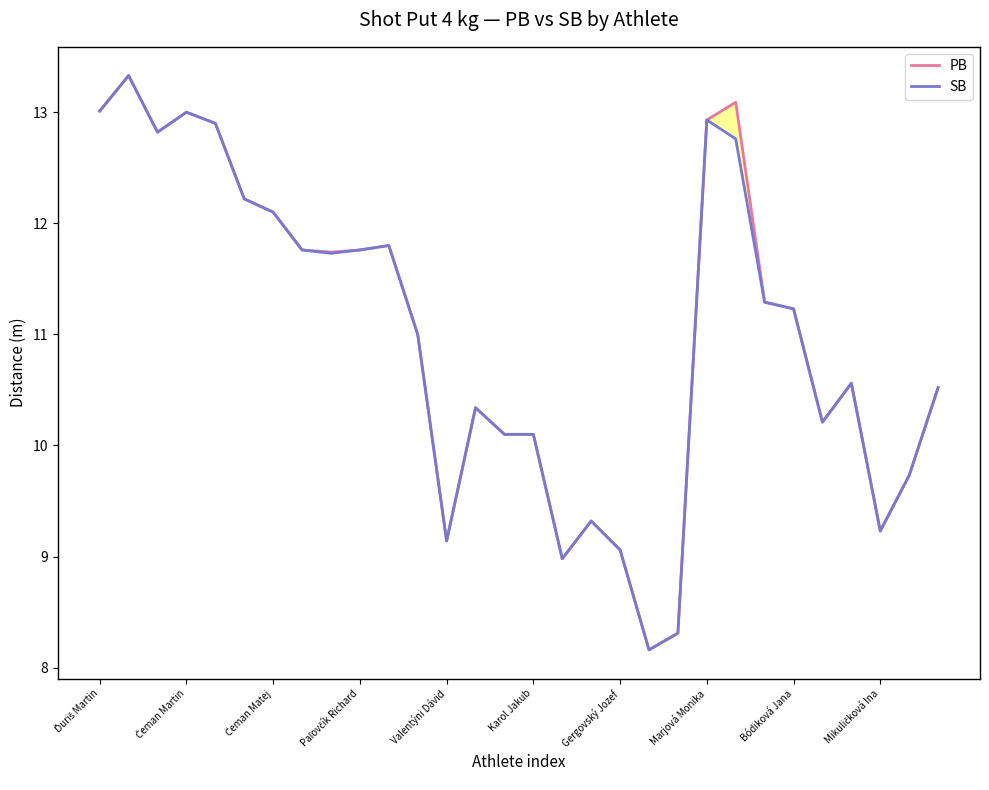

Where is SB nearest to the value 10?

14